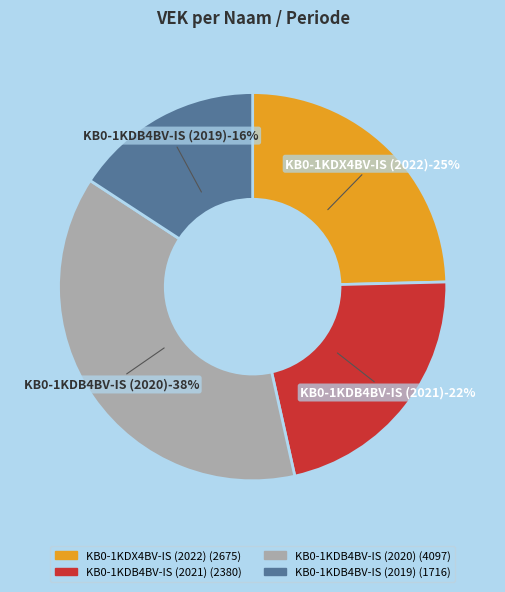

The 2020 1ste aanpassing goedgekeurd slice represents 1% of the pie. True or false?

False